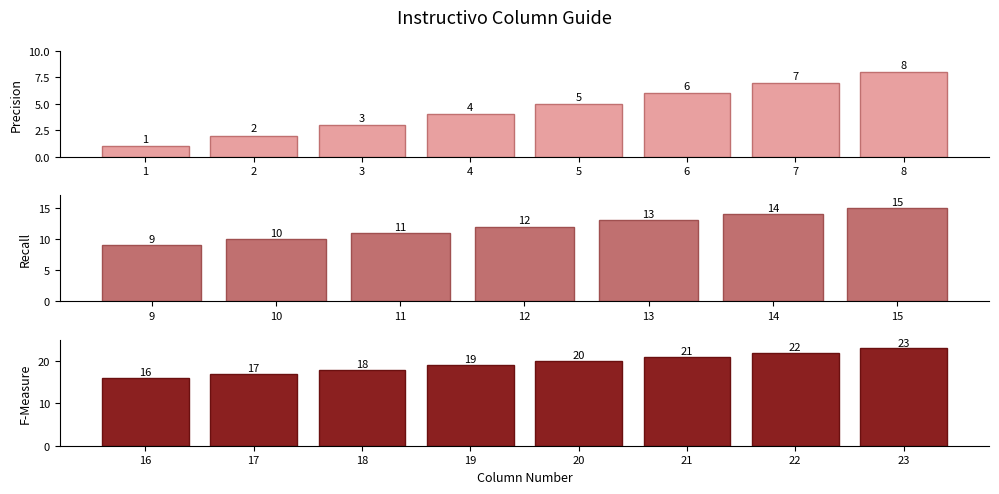

What is the change in value from 19 to 23?

+4